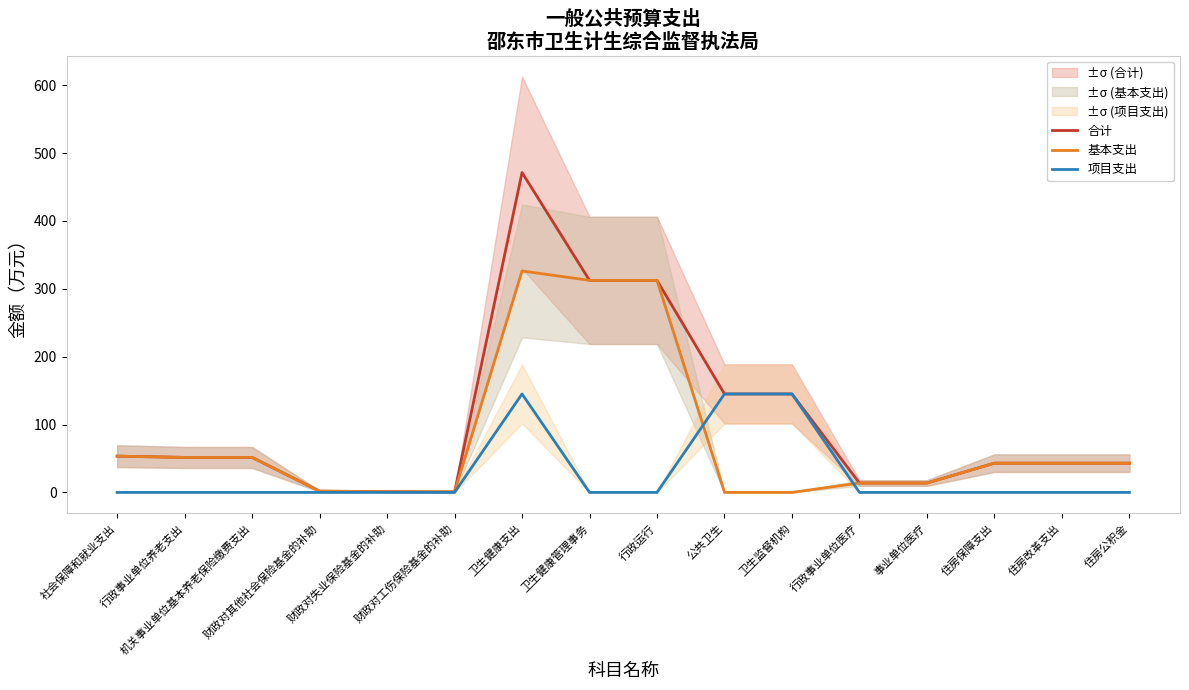

What is the difference between the second highest and second lowest values in the 项目支出 series?

145.1